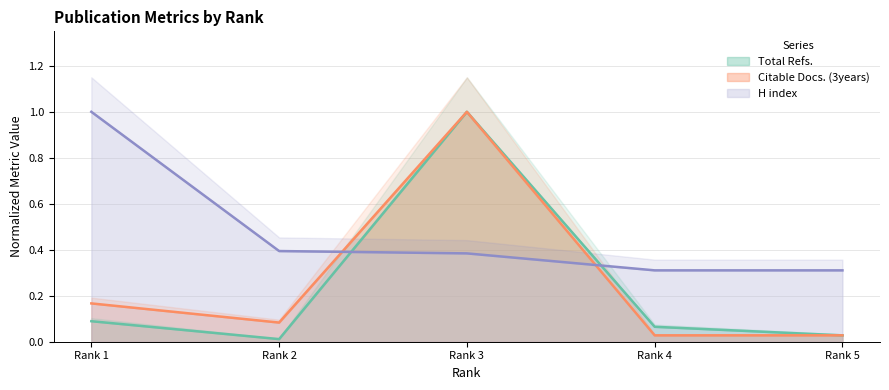

What is the sum of all H index values?

2.4